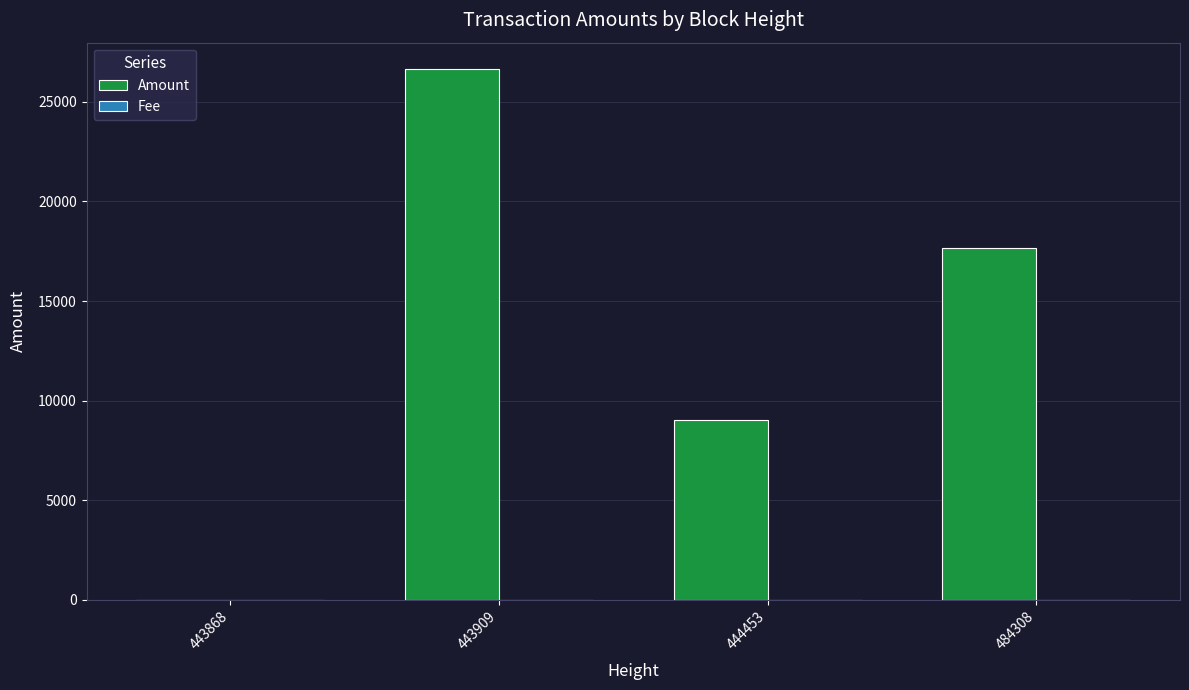

What is the total value across all series at 443868?

2.0